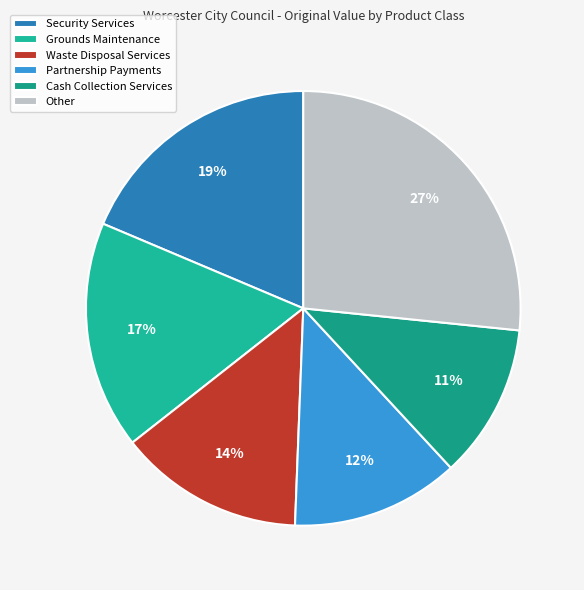

How many slices are in this pie chart?

6